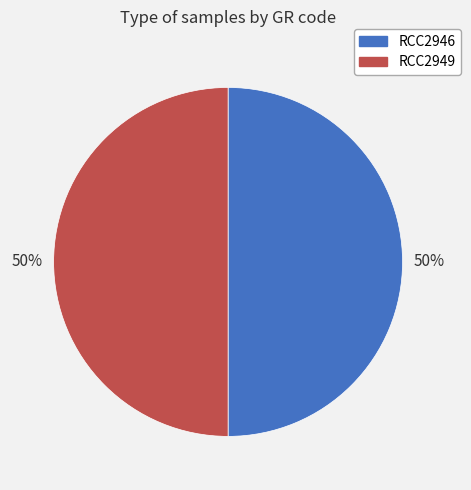

How many slices are in this pie chart?

2